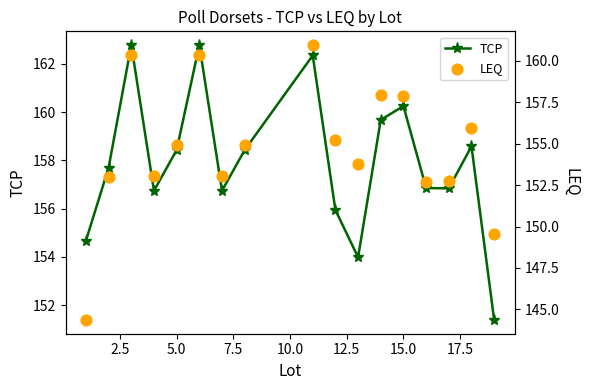

How many interior local valleys does the TCP series have?

4